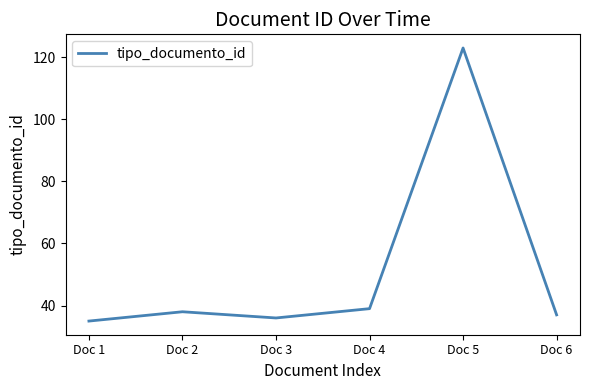

Is this an area chart (filled region under the line)?

No